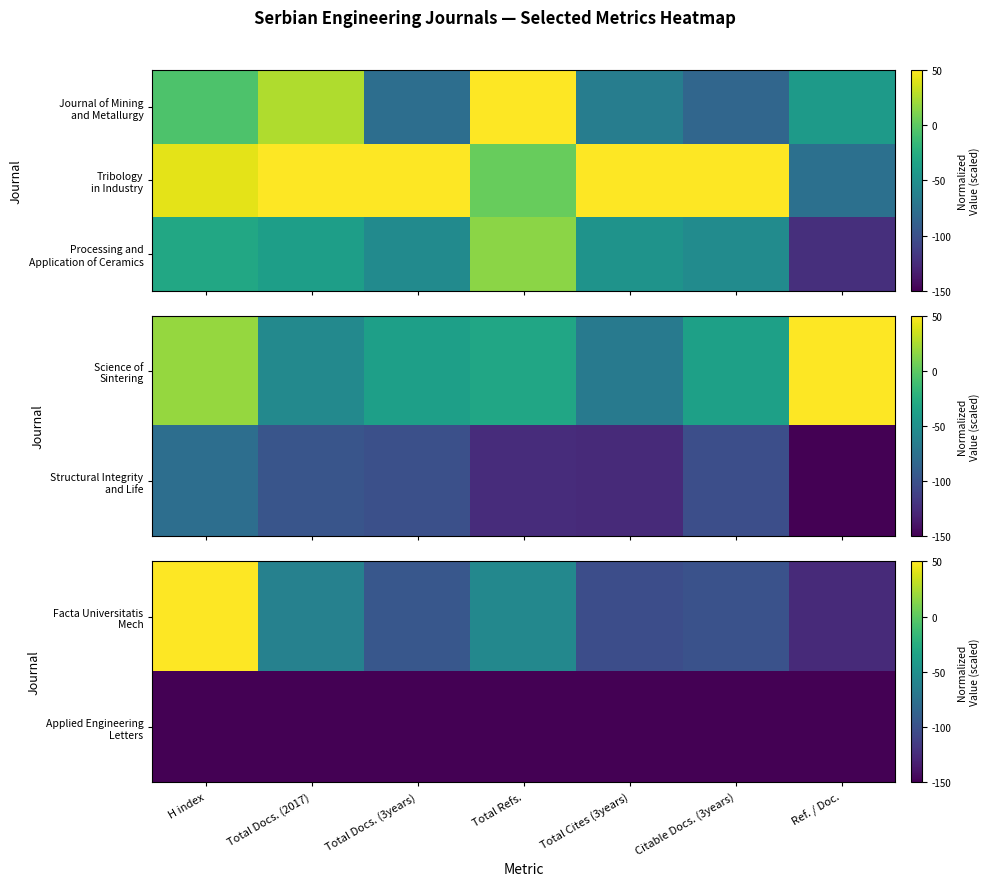

The Applied Engineering Letters series shows -249.9 at Citable Docs. (3years). True or false?

False